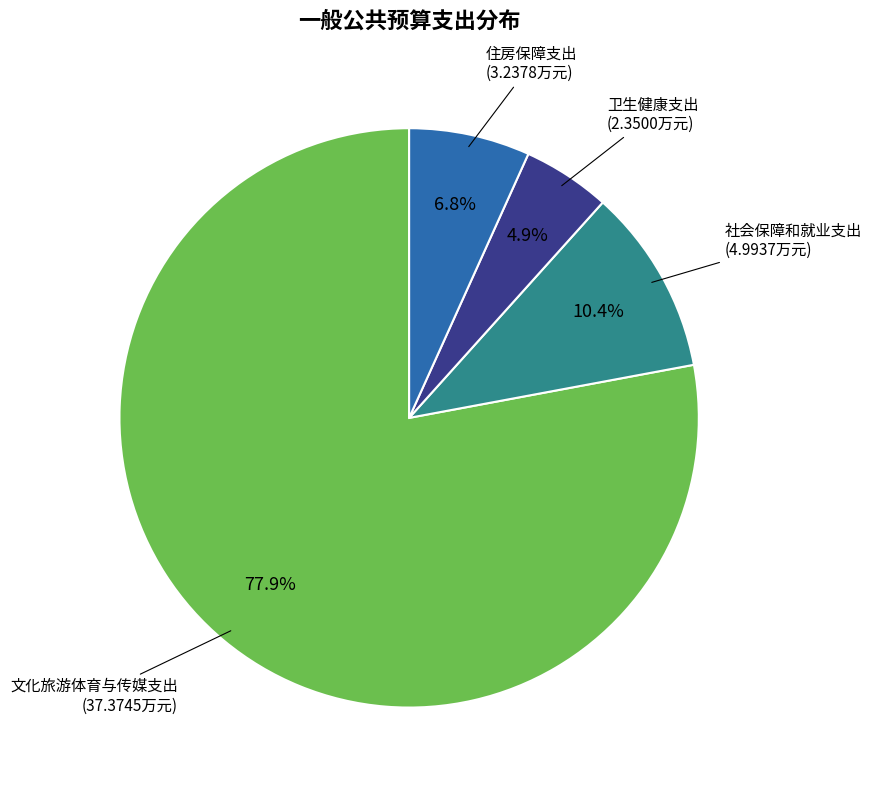

Rank the categories by value from lowest to highest.

卫生健康支出, 住房保障支出, 社会保障和就业支出, 文化旅游体育与传媒支出